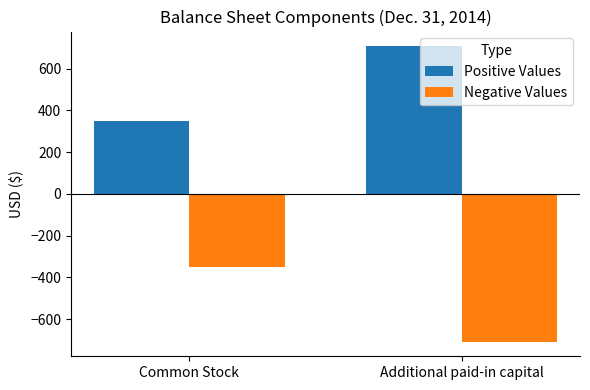

Is the value of Negative Values at Common Stock greater than the value of Positive Values at Common Stock?

No